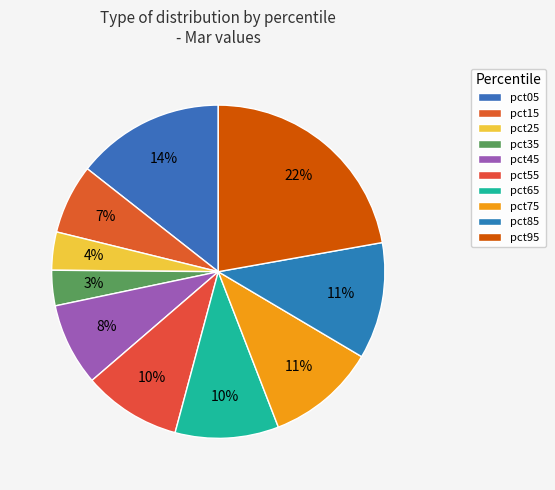

True or false: pct05 accounts for 14% of the total.

True